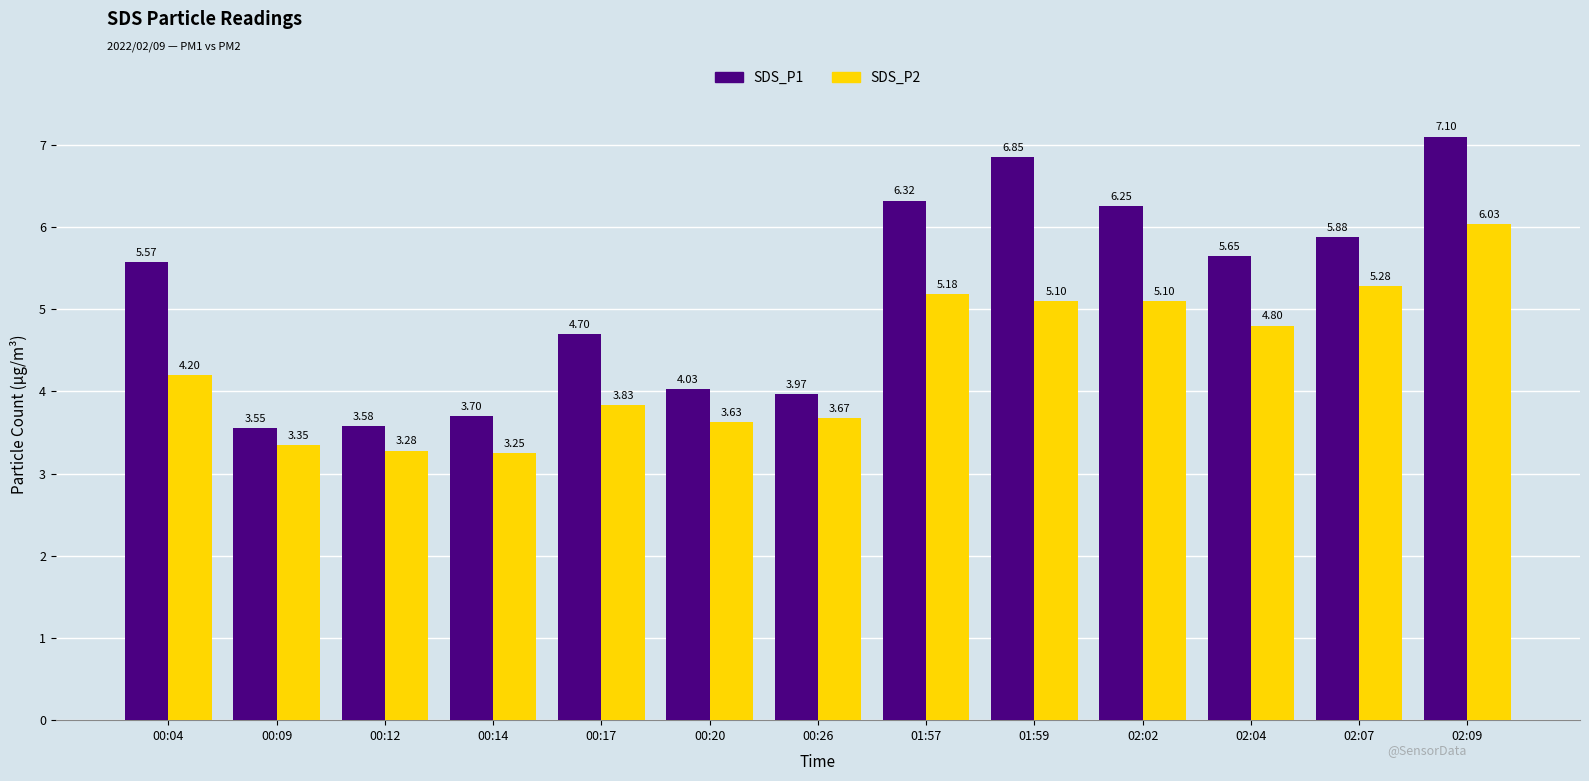

Which category has the highest value across all series?

02:09